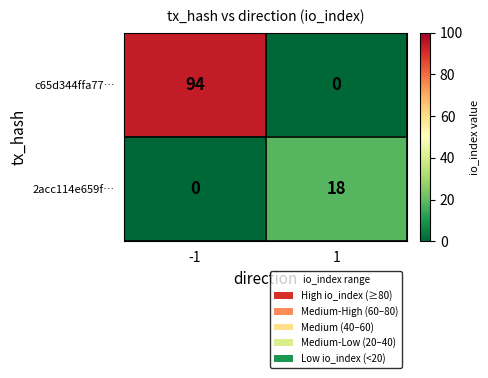

Which series has the largest total across all categories?

c65d344ffa77…